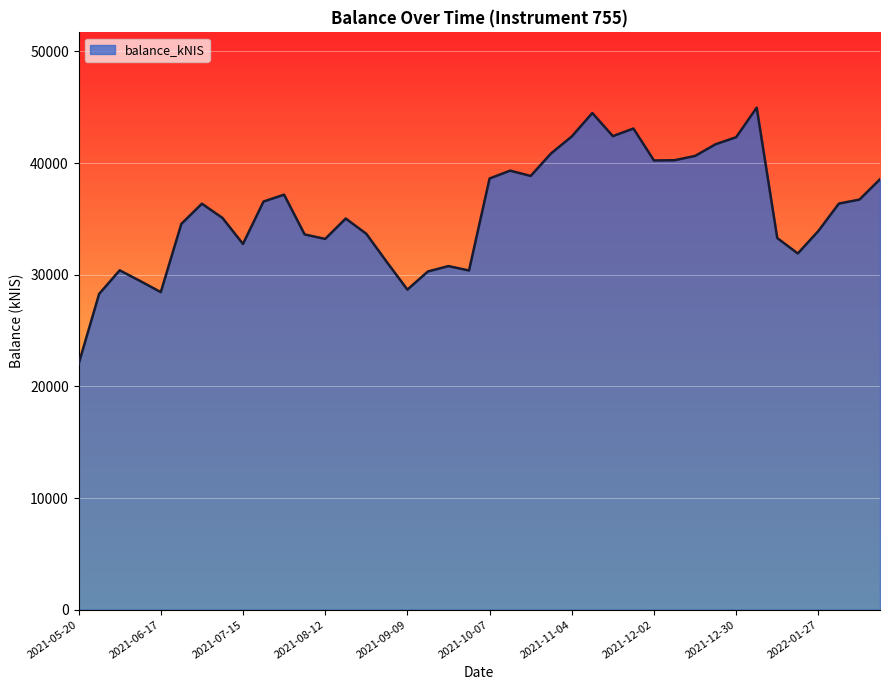

What is the smallest value displayed?

22004.5